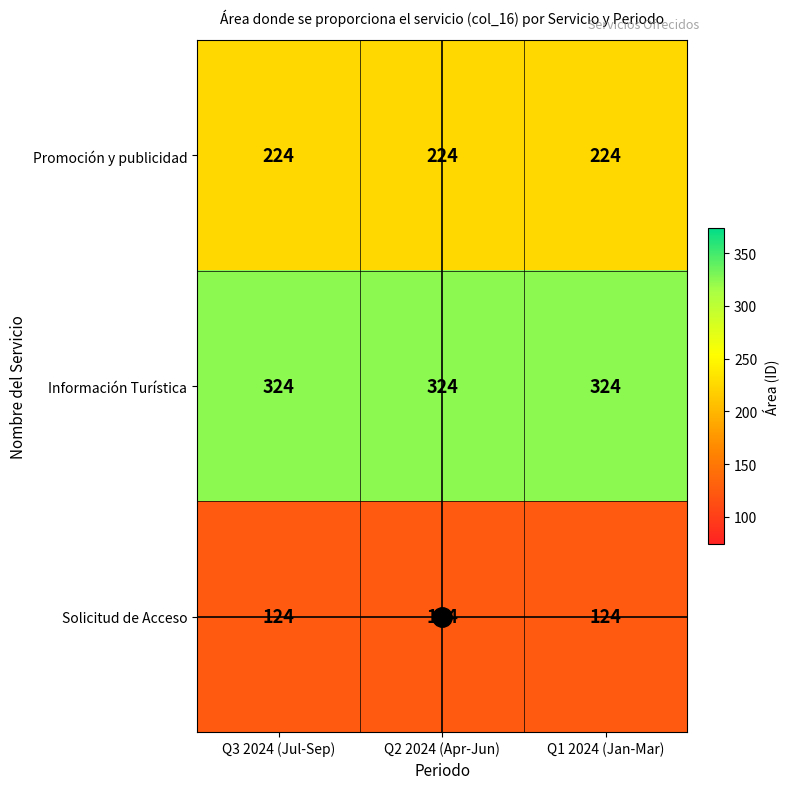

What is the smallest value displayed?

124